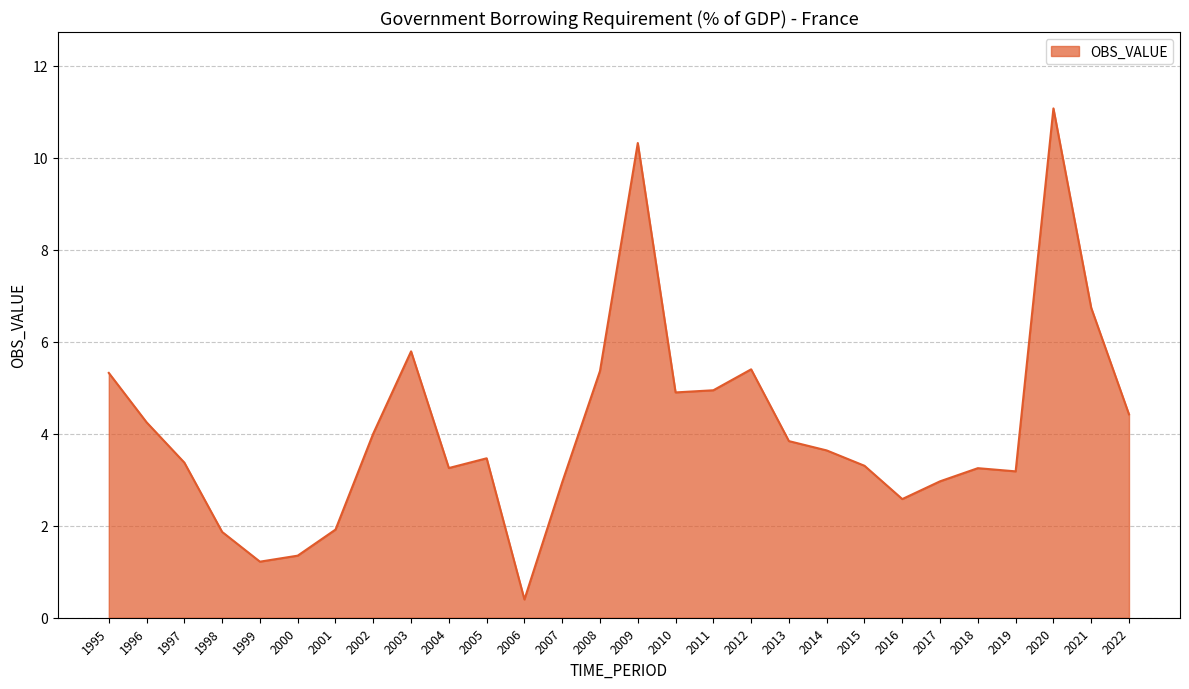

The value at 2008 is 1.5. True or false?

False